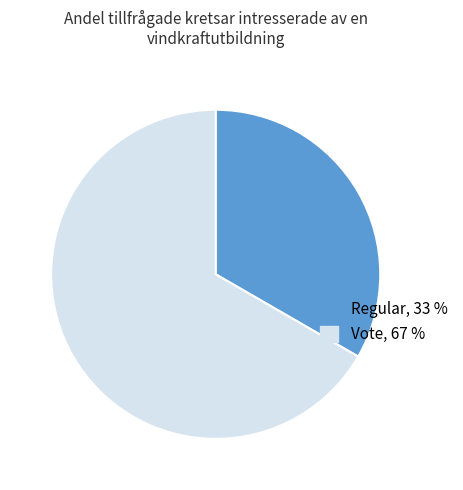

Is there a majority slice in this chart?

Yes